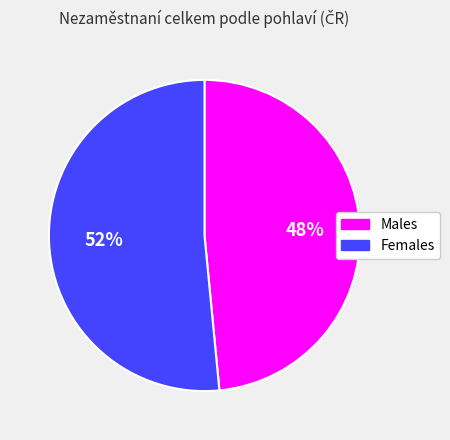

To the nearest percent, what is the average slice percentage?

50%